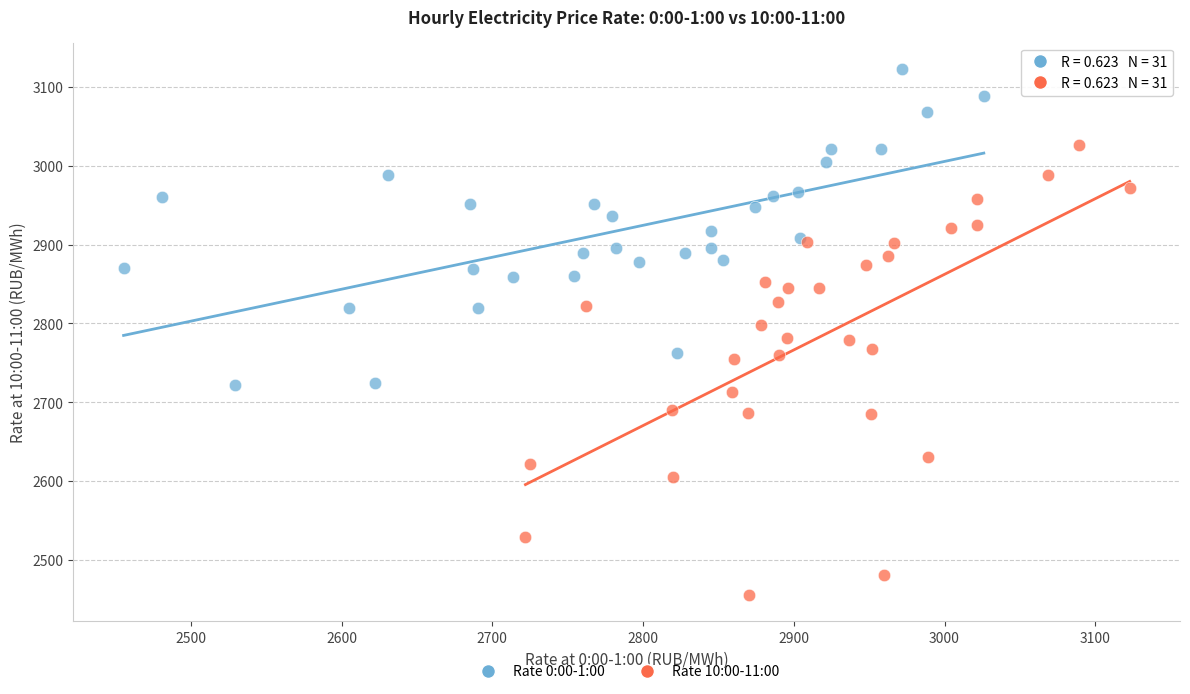

Which series contains the highest Y value?

Rate 0:00-1:00